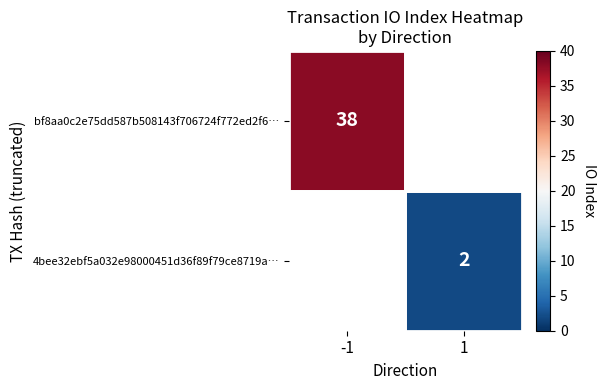

Is it true that bf8aa0c2e75dd587b508143f706724f772ed2f6… equals 57 at -1?

False